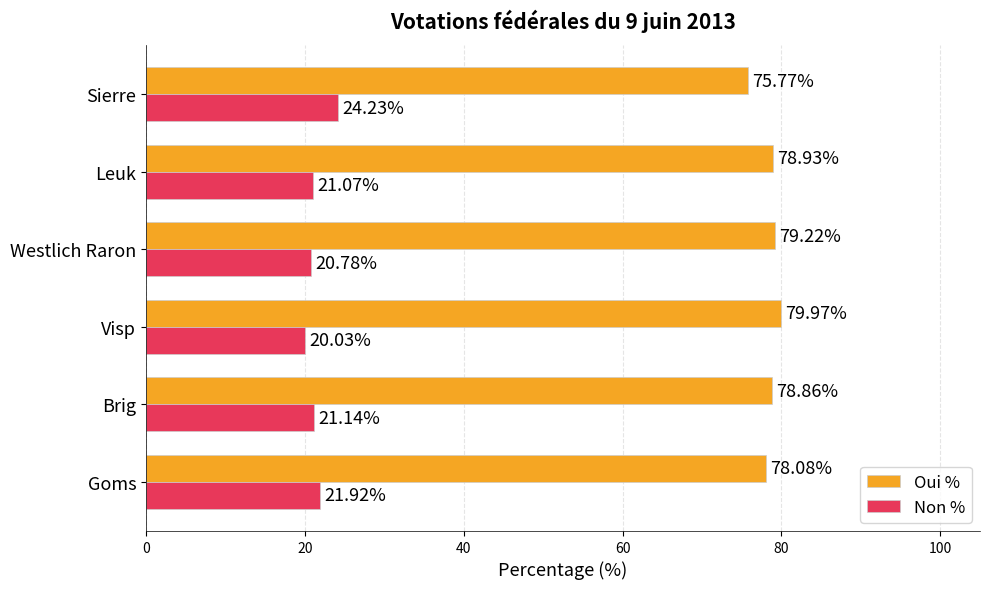

How many values in the Non % series are below 21?

2